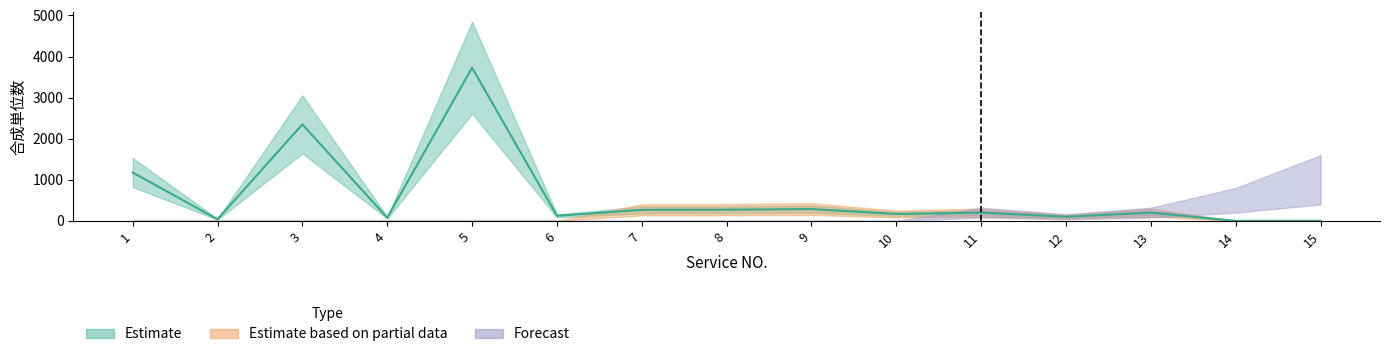

Is it true that Estimate based on partial data equals 268 at 7?

True